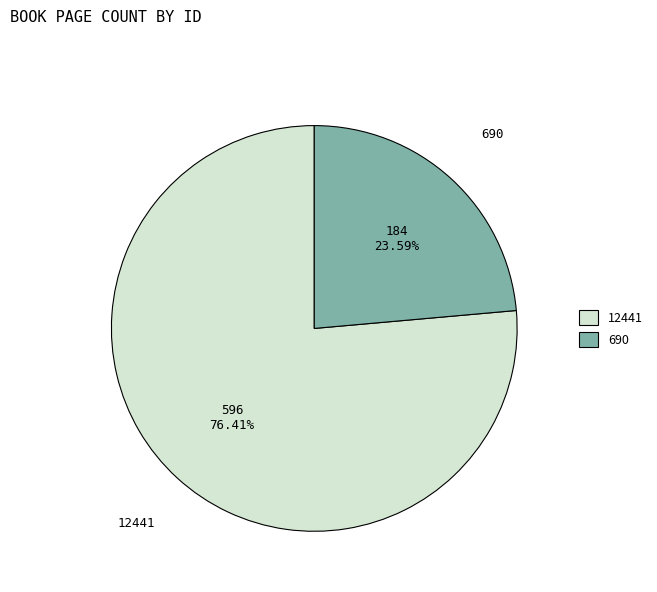

To the nearest percent, what percentage of the pie is 690?

24%